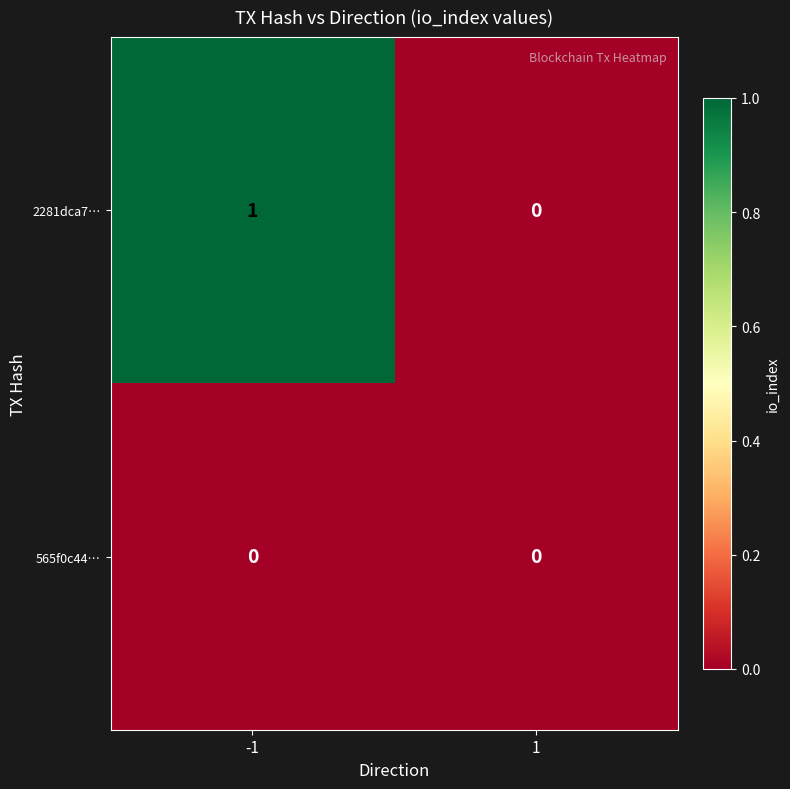

The 565f0c44… series shows 0 at -1. True or false?

True